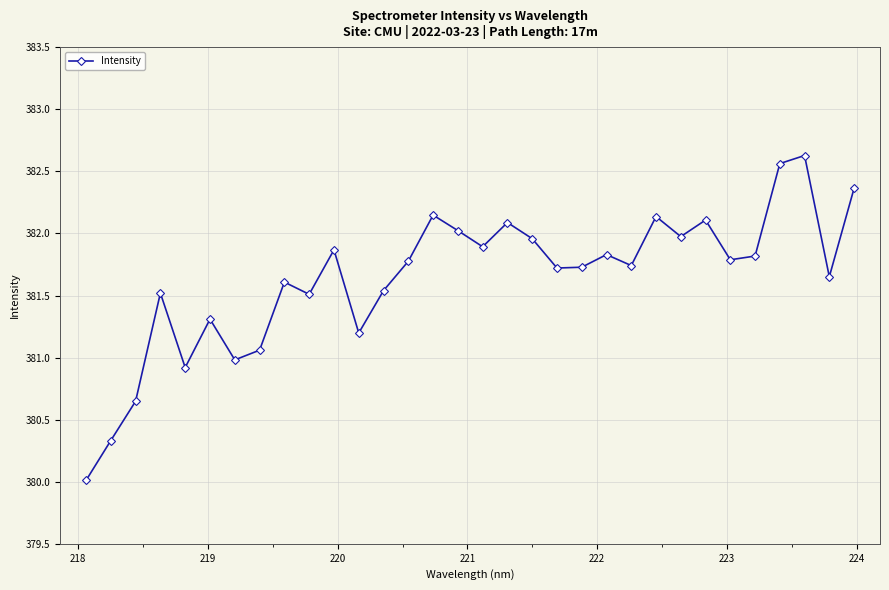

How many interior local peaks (higher than both neighbors) does the data have?

10